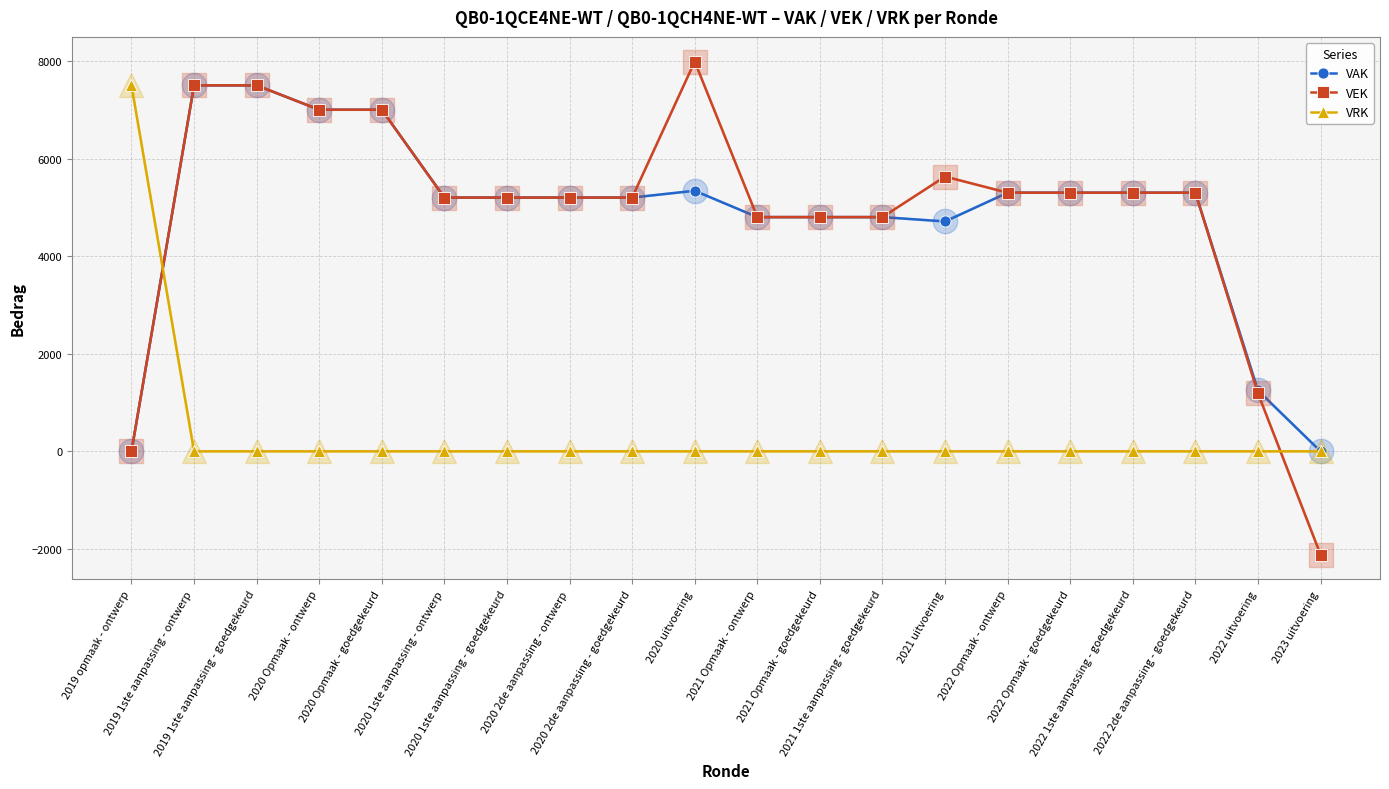

Does the chart display data point markers on the line(s)?

Yes